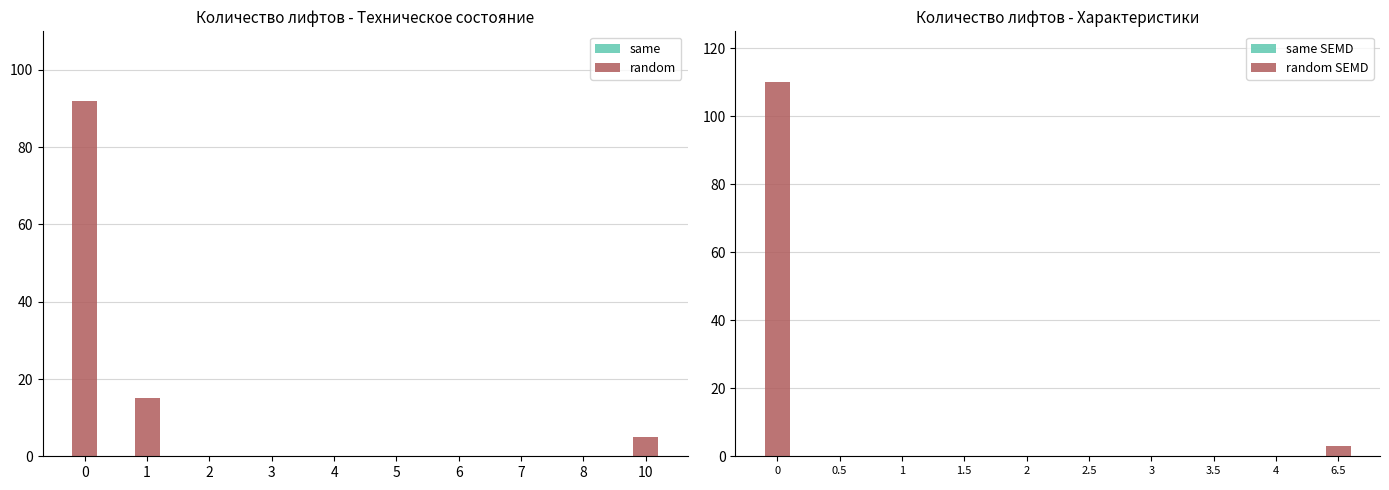

The random series shows 155 at 0. True or false?

False